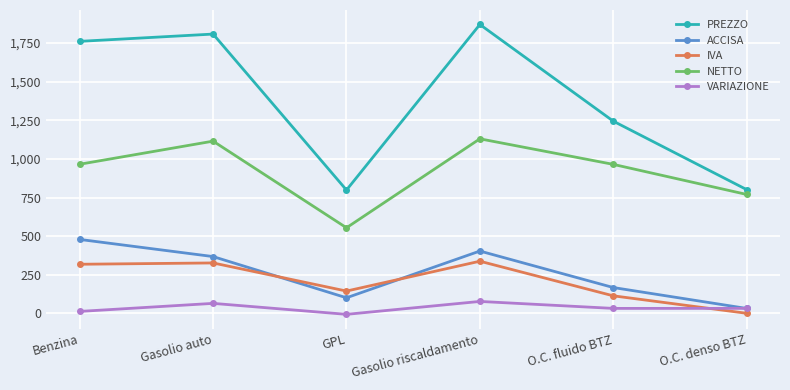

How many lines are shown in the chart?

5